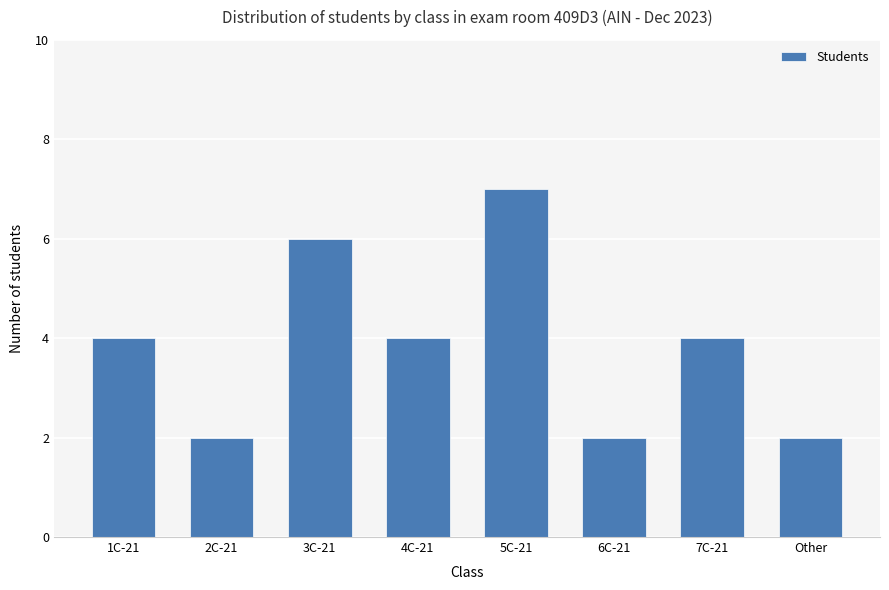

Count the number of categories in the chart.

8